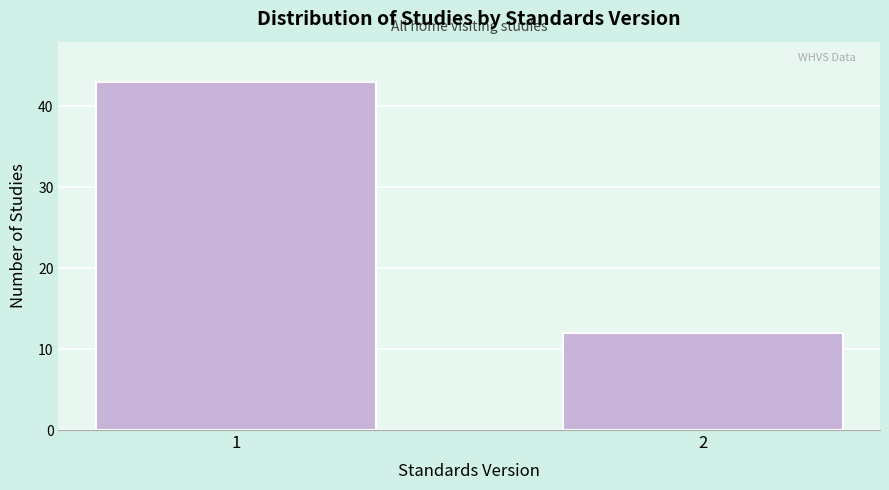

Reading left to right, transcribe all the data shown in this chart.

43	12